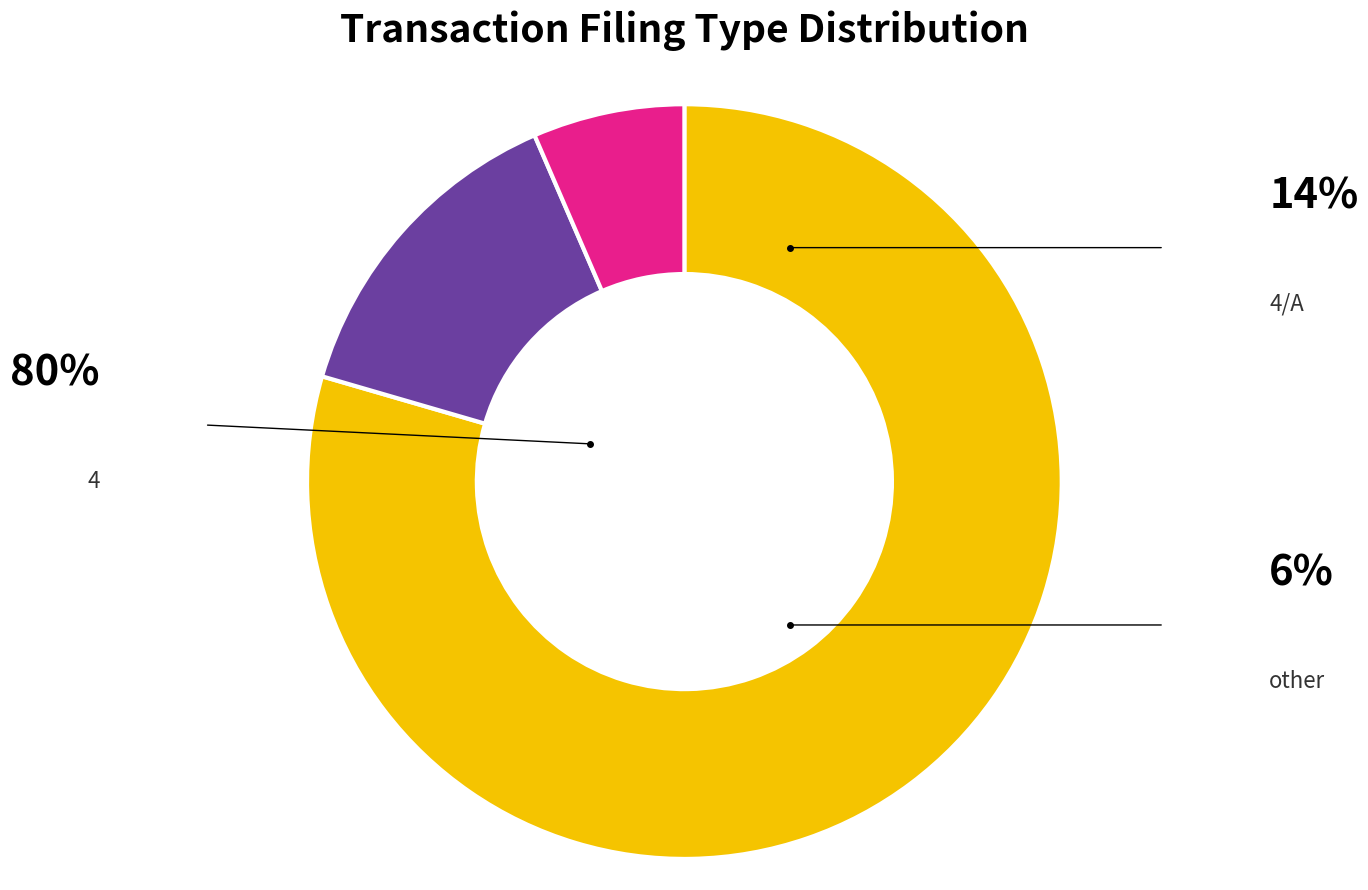

How many segments does this pie chart have?

3